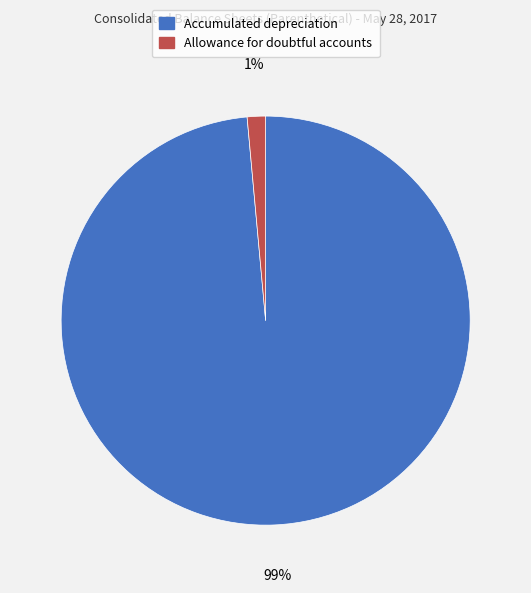

The Allowance for doubtful accounts slice represents 1% of the pie. True or false?

True